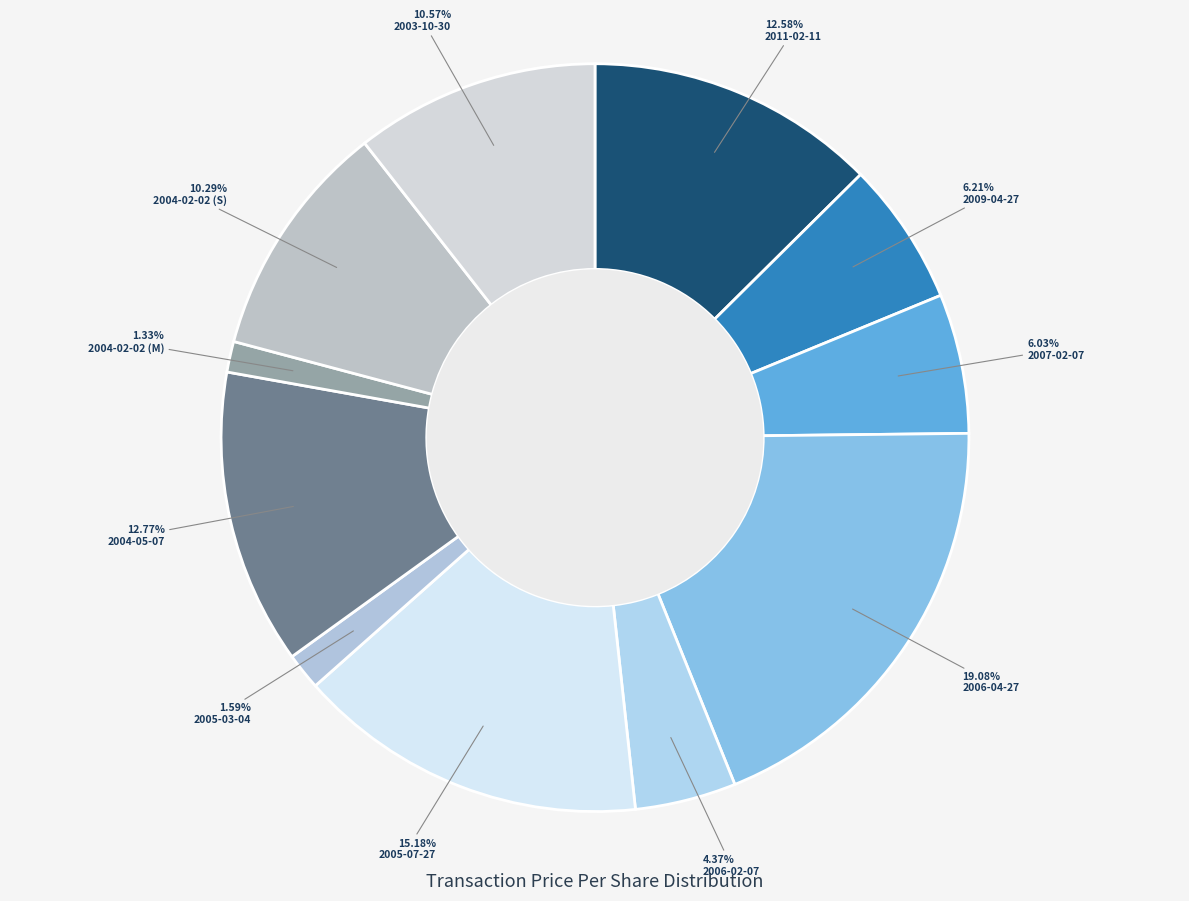

To the nearest percent, what percentage of the pie is 2009-04-27?

6%